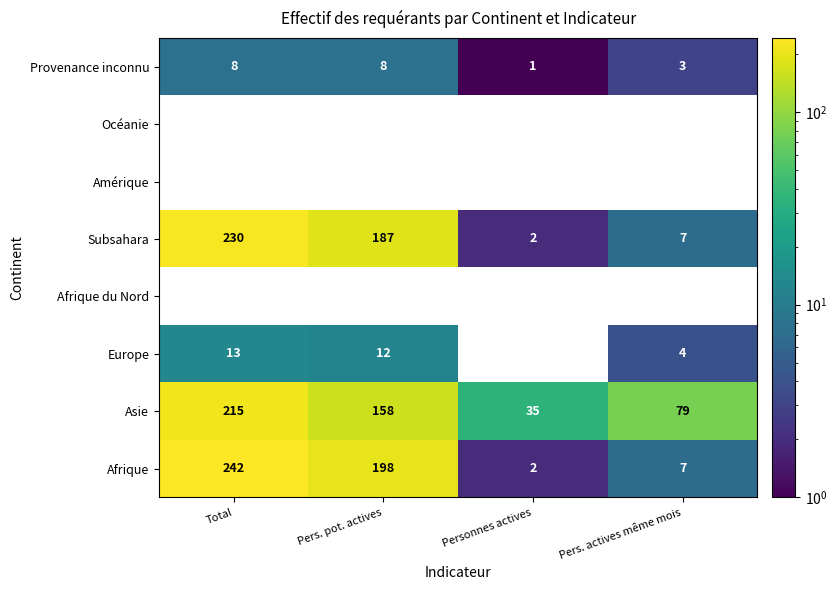

Which series has the largest range (max minus min)?

Afrique